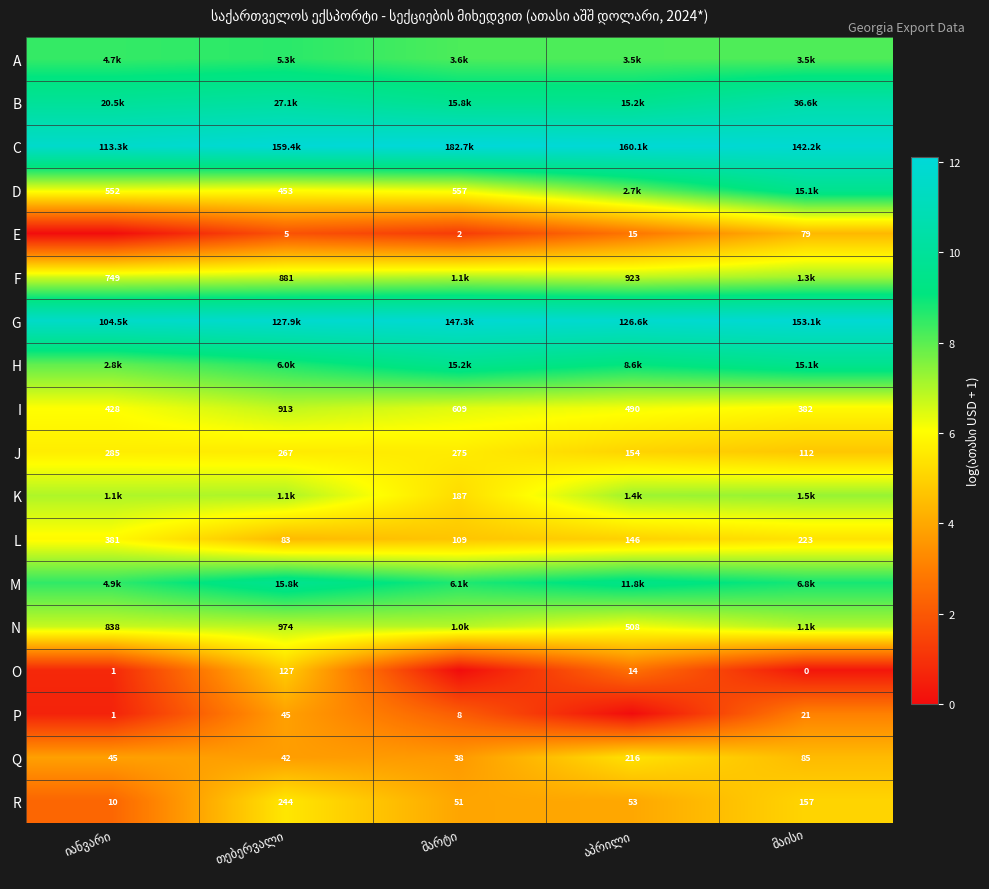

Is it true that O equals 0.8 at აპრილი?

False